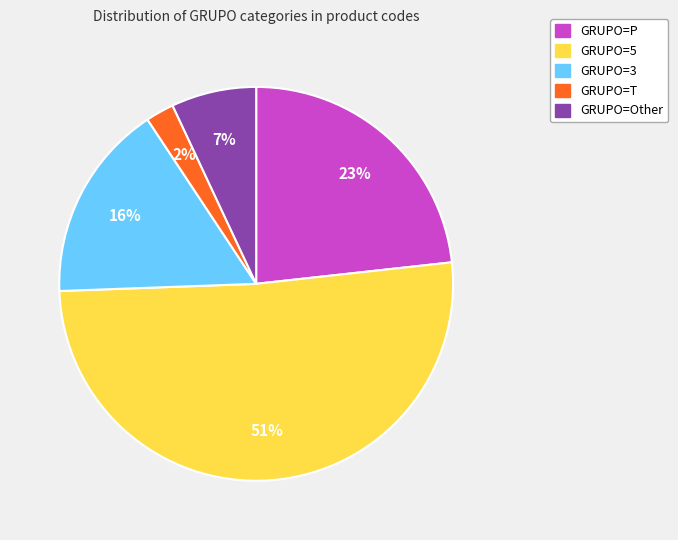

Is there a majority slice in this chart?

Yes